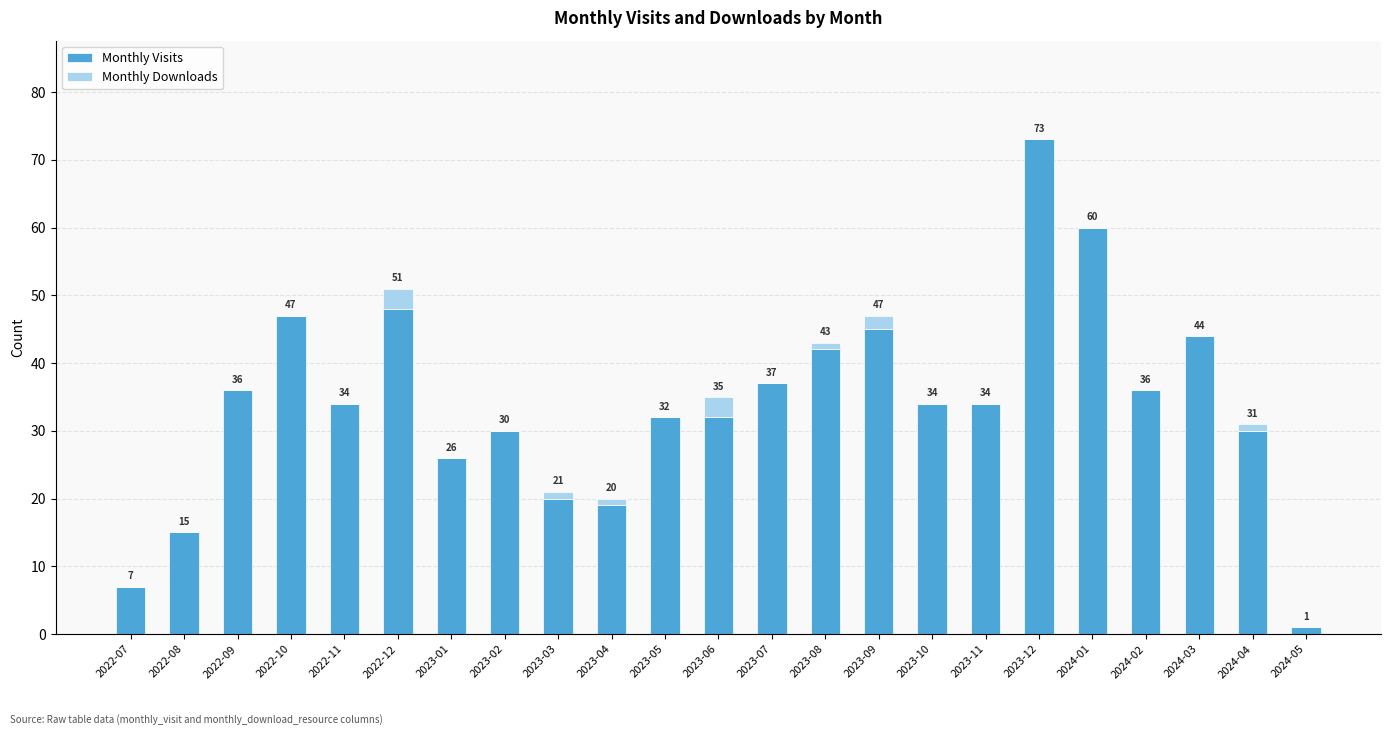

What is the difference between the Monthly Visits values at 2023-01 and 2024-01?

34